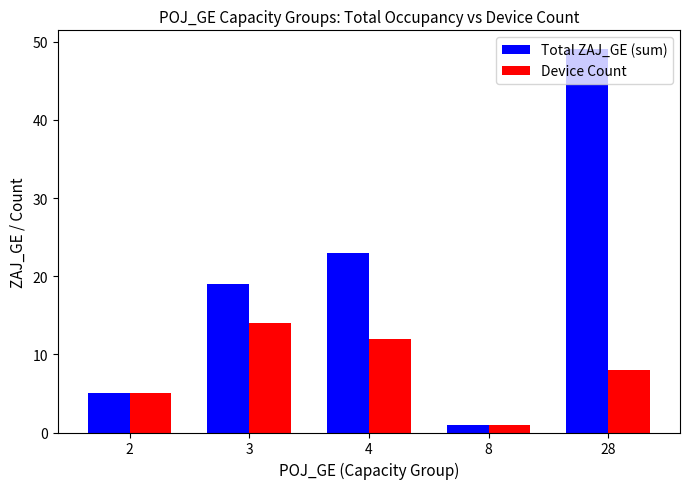

Reading left to right, list all the values displayed in this chart.

Total ZAJ_GE (sum): 5	19	23	1	49
Device Count: 5	14	12	1	8